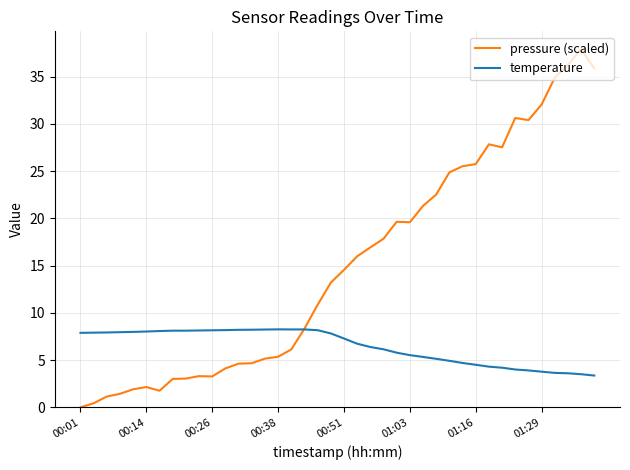

What is the greatest value displayed?

37.9